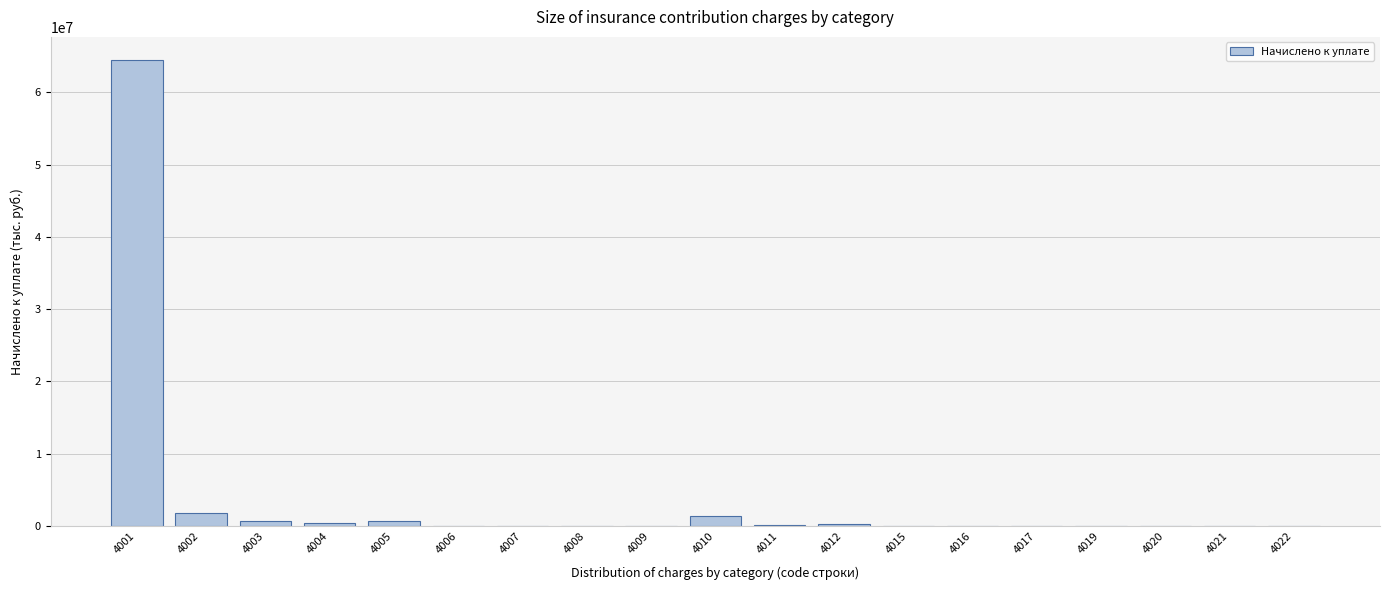

What is the maximum value shown in the chart?

64437113